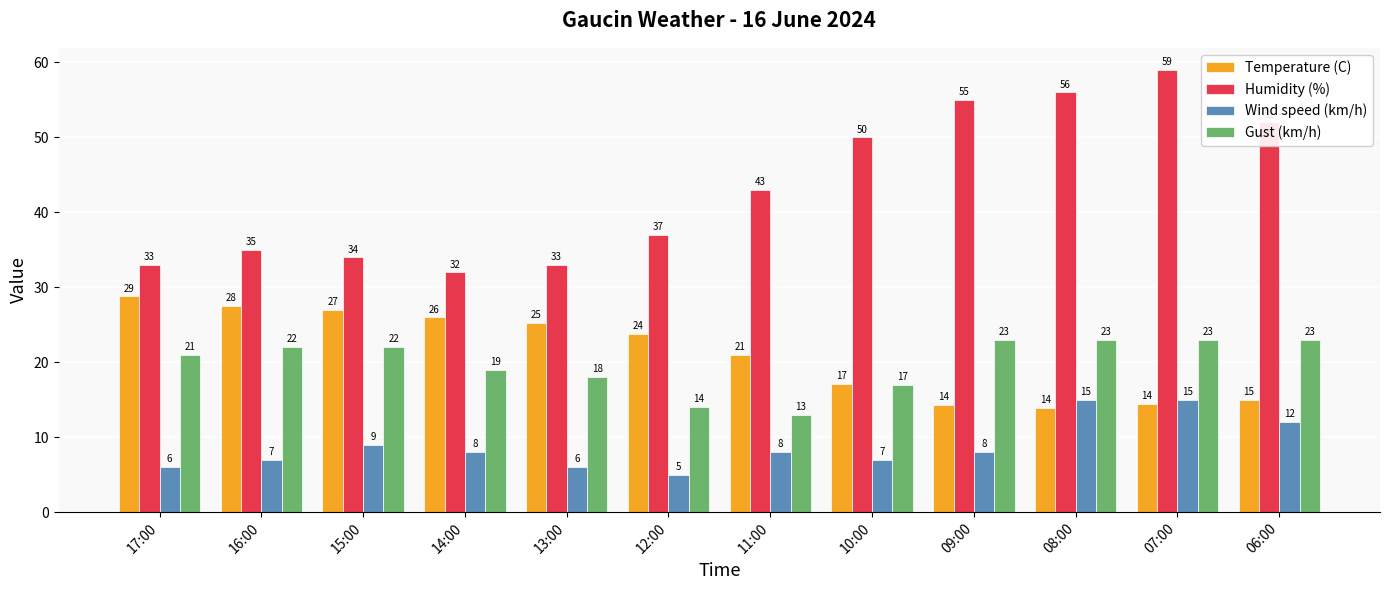

What is the difference between the maximum and minimum values in the Wind speed (km/h) series?

10.0